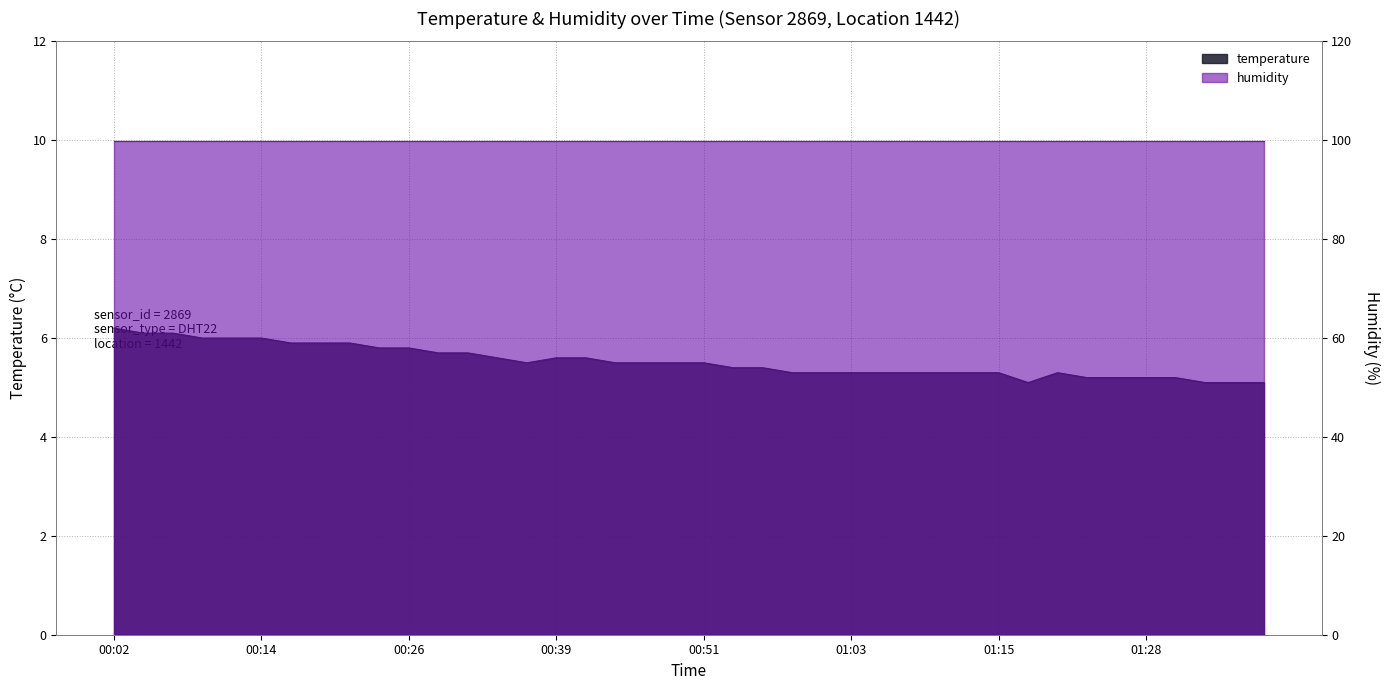

What is the smallest value displayed?

5.1